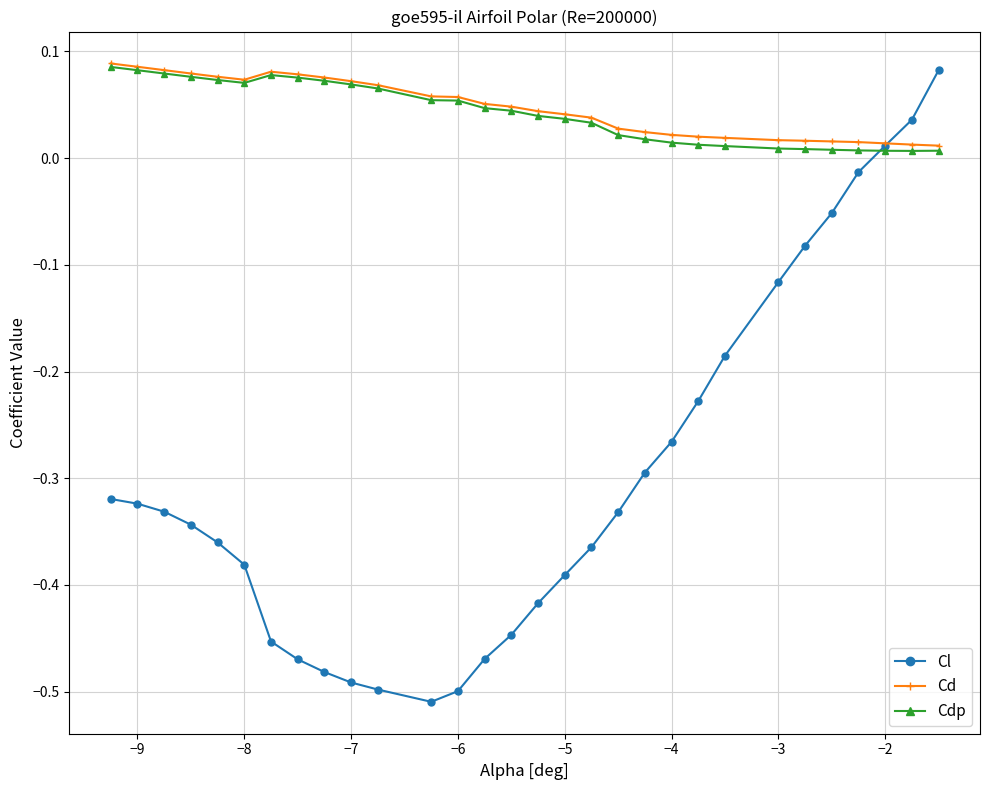

How many Cd values are between 0 and 1?

30